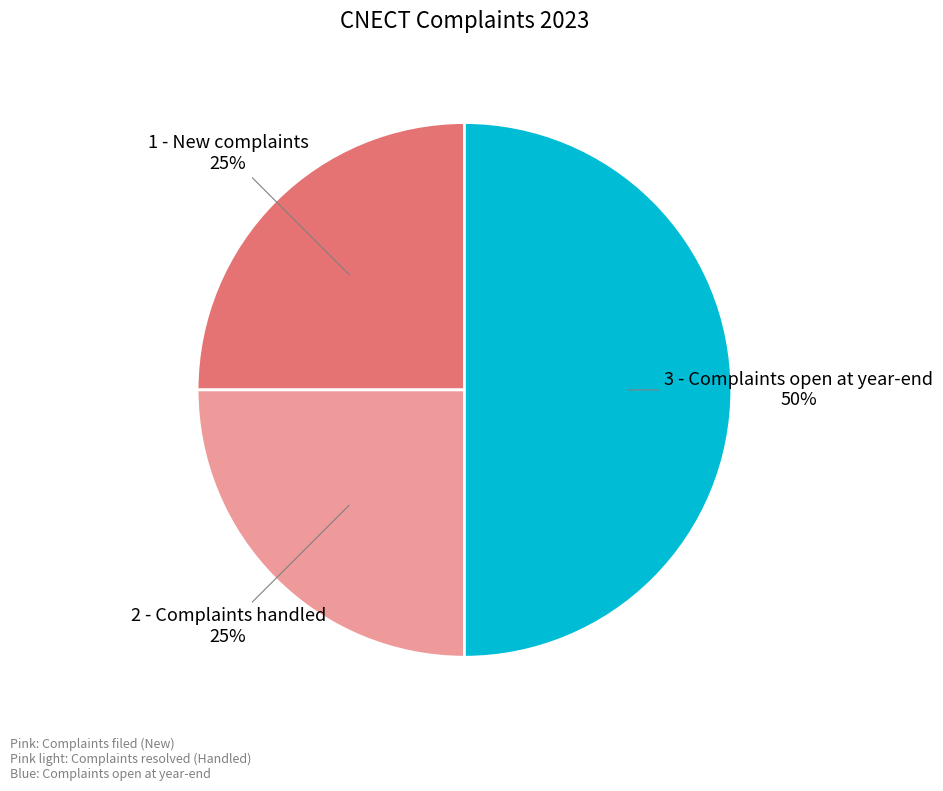

Count the number of slices in the pie.

3